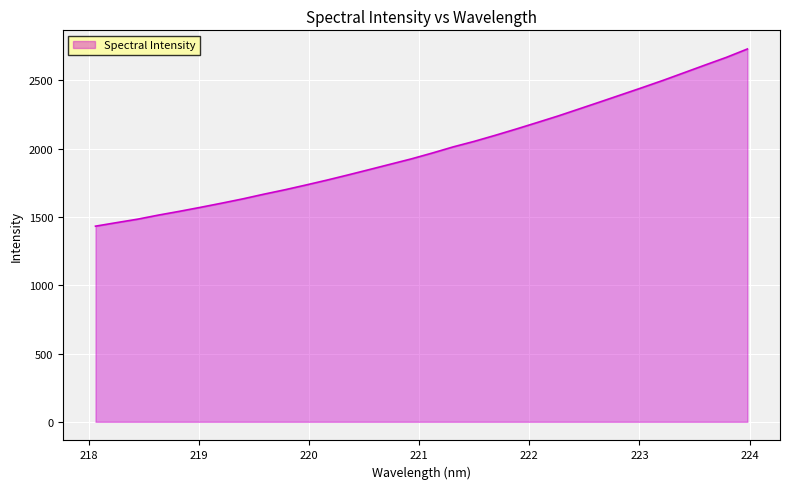

What is the minimum value shown in the chart?

1432.4